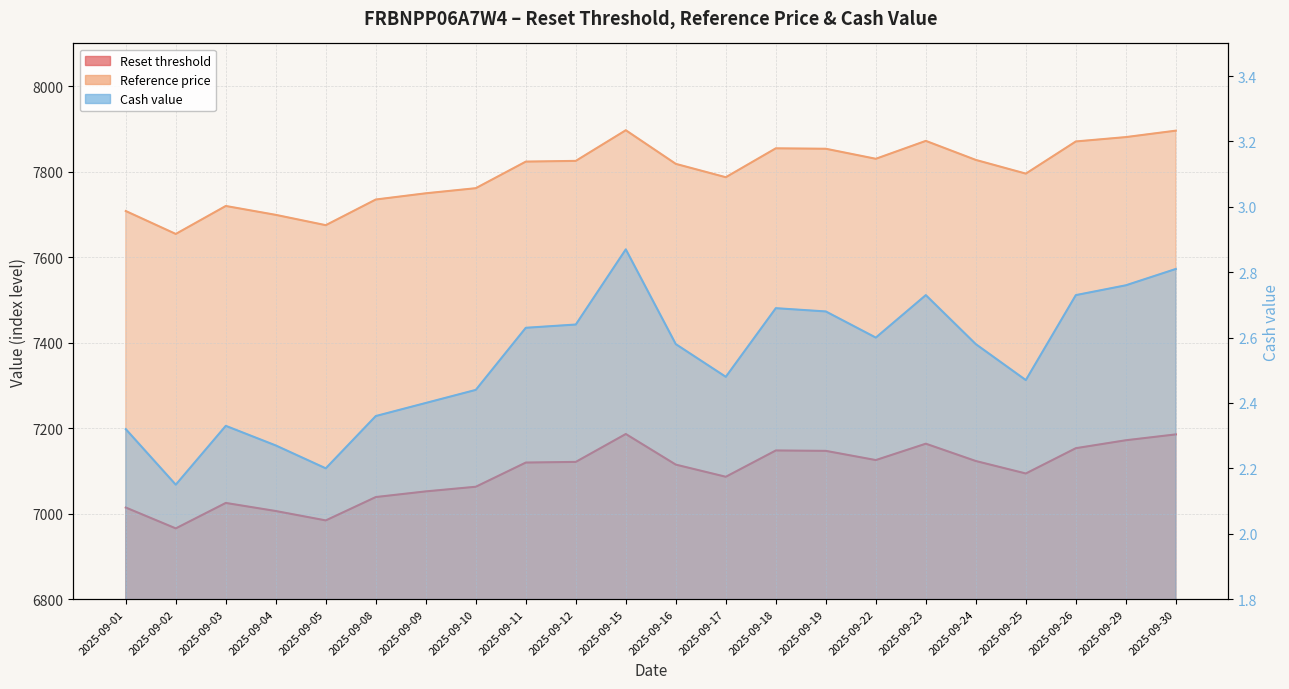

Where is the first local minimum for Reference price?

2025-09-02